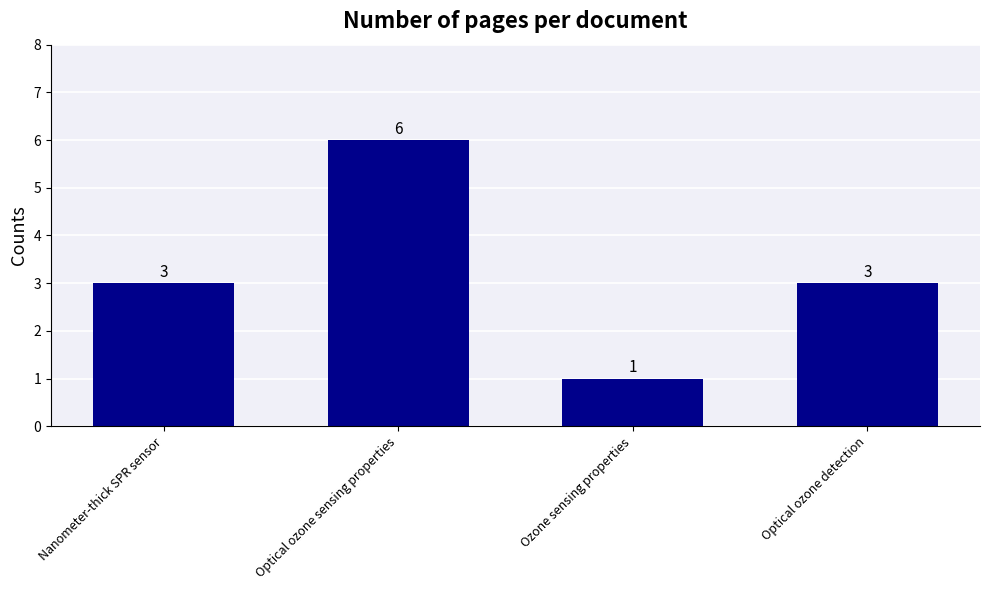

Is it true that the value at Optical ozone sensing properties is 6?

True